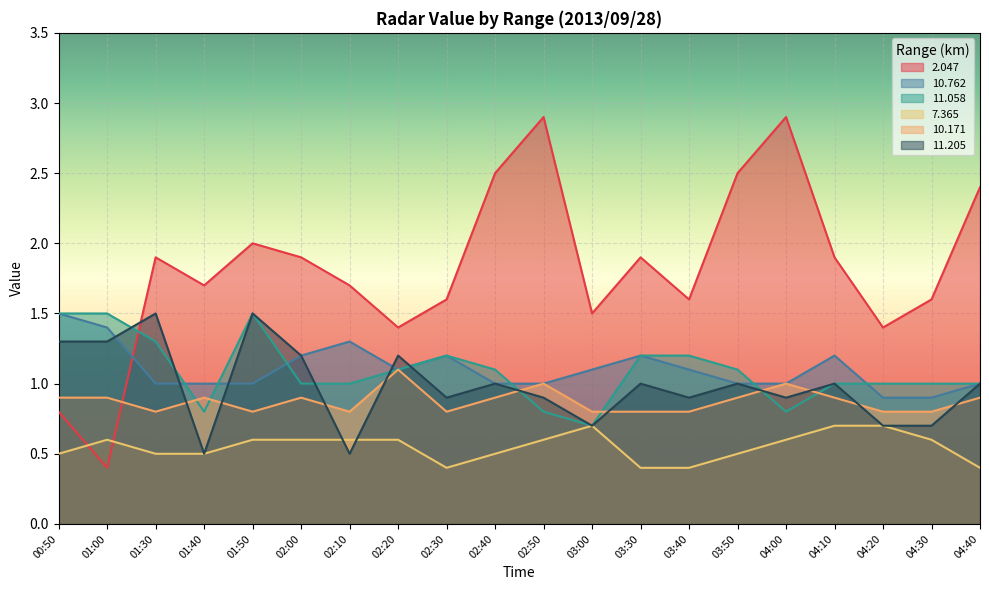

What is the spread (max minus min) of values at 02:50?

2.3